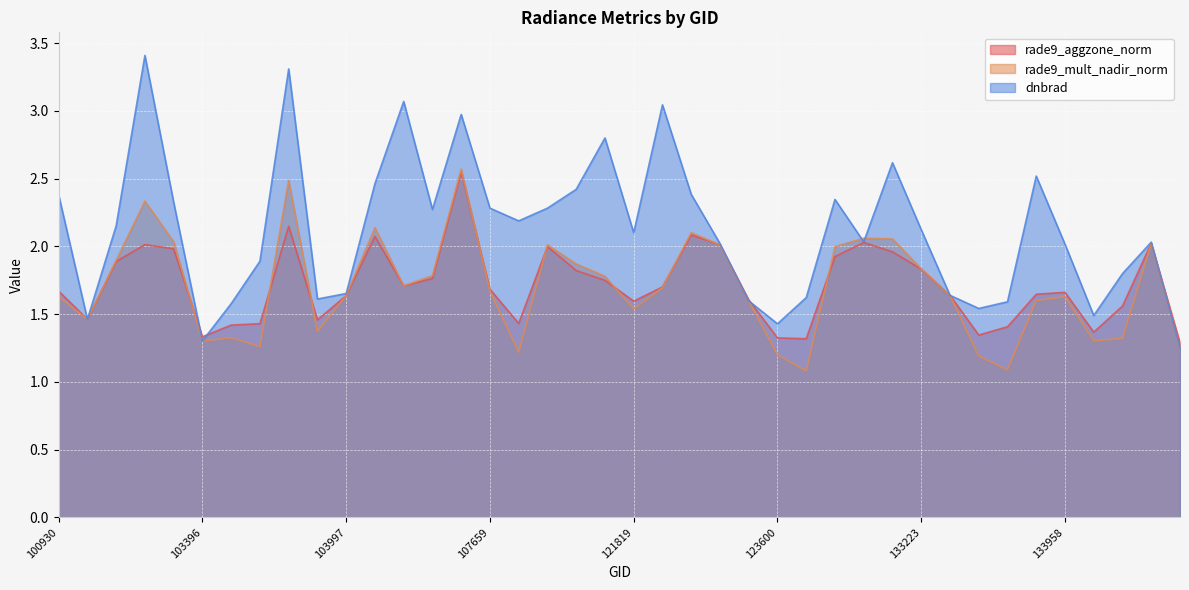

Which series changed the most between 102919 and 108369?

dnbrad